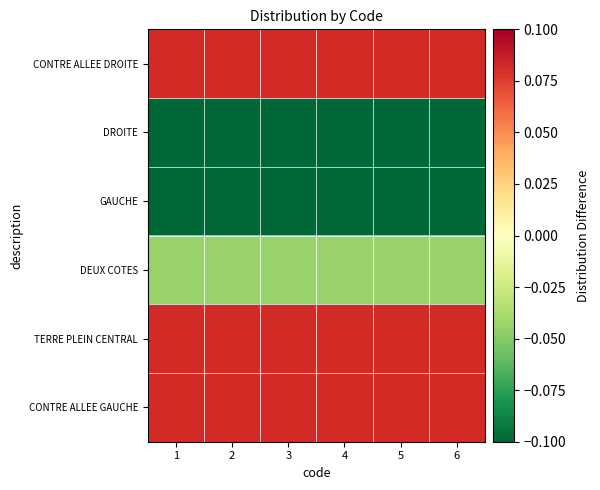

Rank the series by their maximum value, from lowest to highest.

DROITE, GAUCHE, DEUX COTES, CONTRE ALLEE DROITE, TERRE PLEIN CENTRAL, CONTRE ALLEE GAUCHE